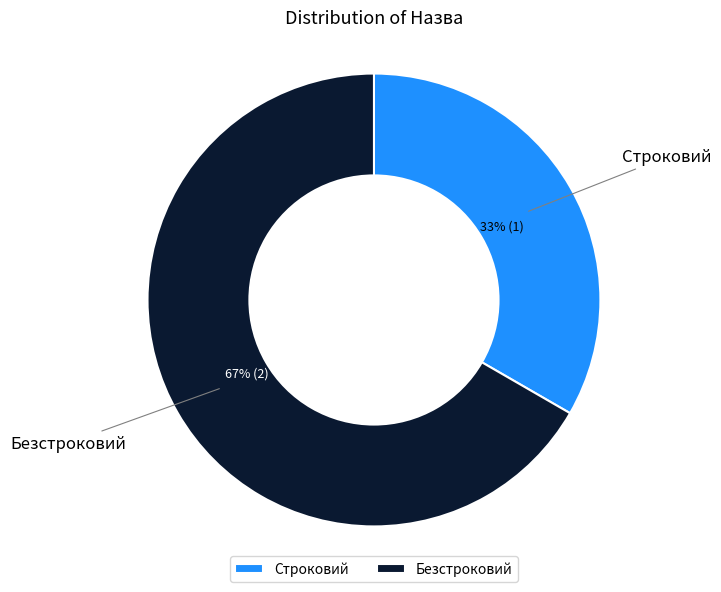

What is the largest slice in the pie chart?

Безстроковий